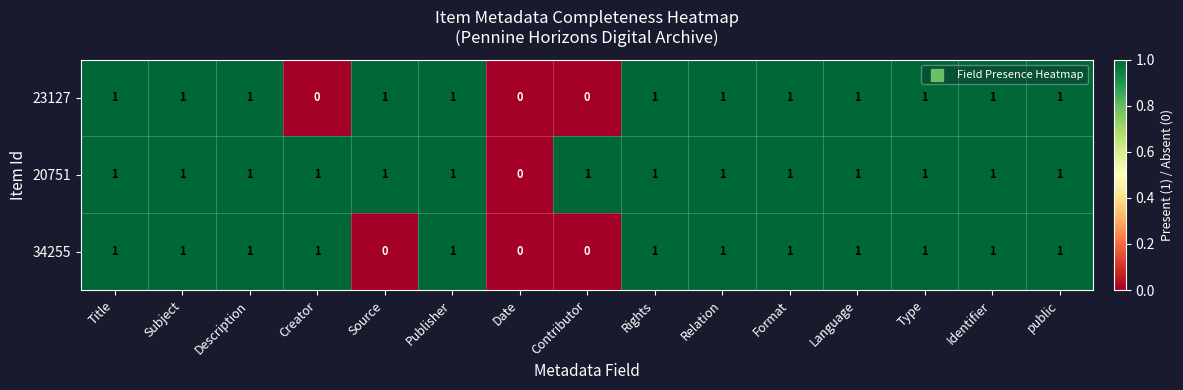

Between Description and Creator, which series saw the biggest shift?

23127